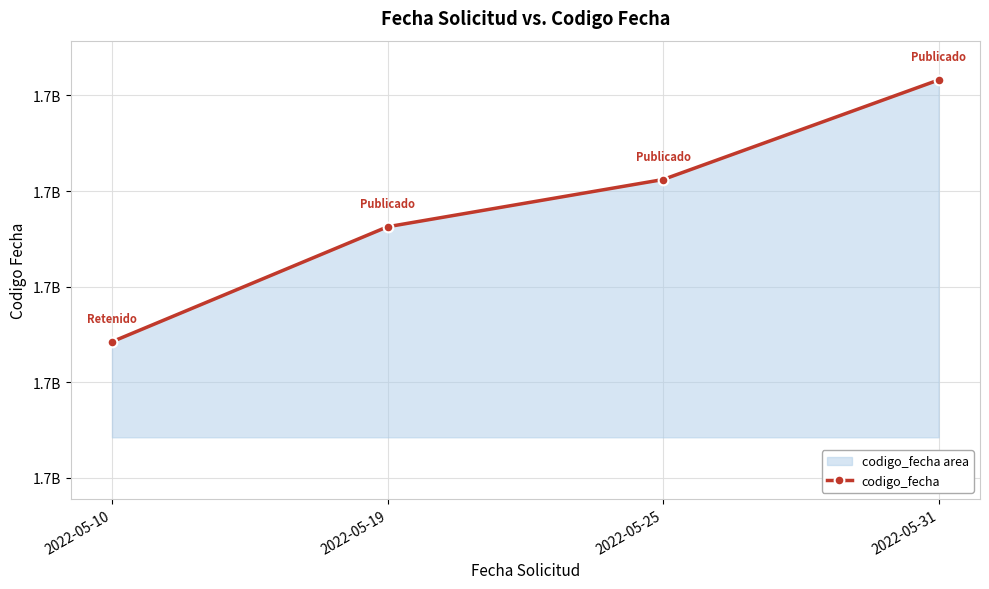

Is it true that the value at 2022-05-10 is 608267821?

False